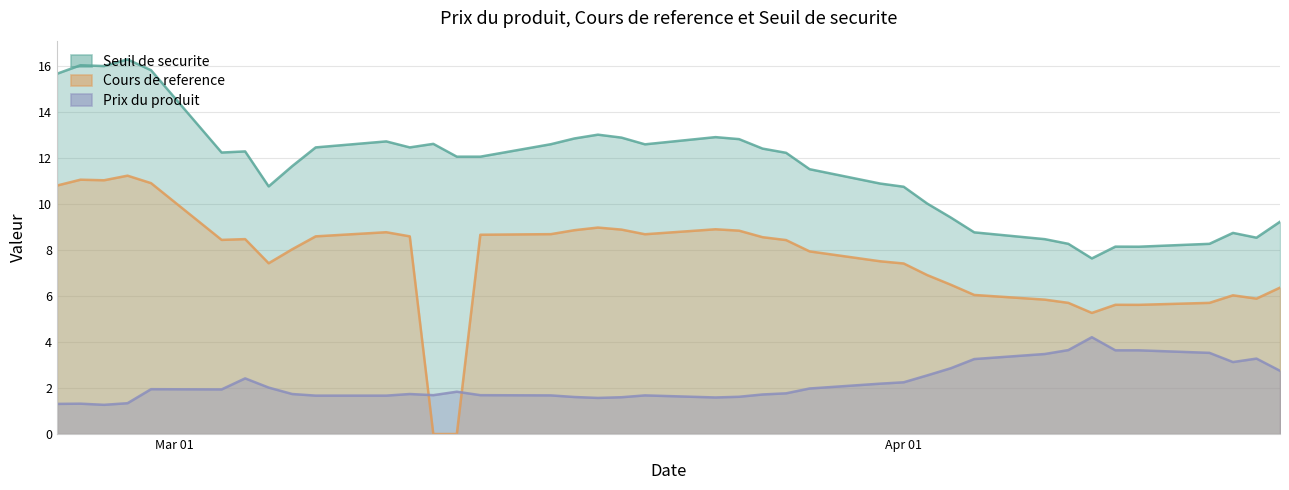

The Cours de reference series shows 13.2 at 2025-03-28. True or false?

False